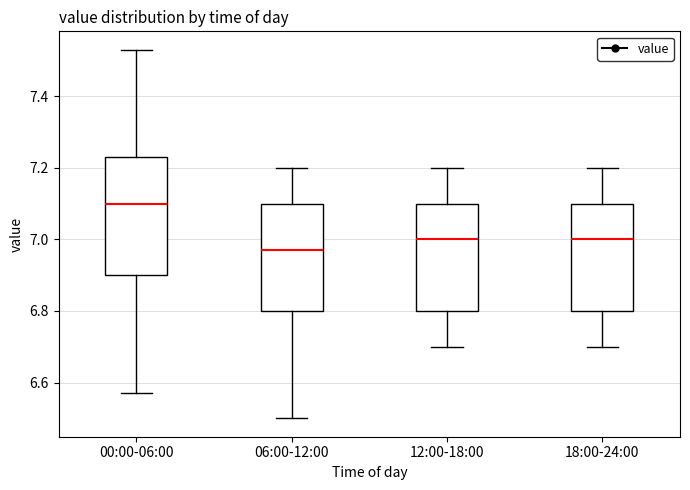

Which box's median line is the lowest?

06:00-12:00